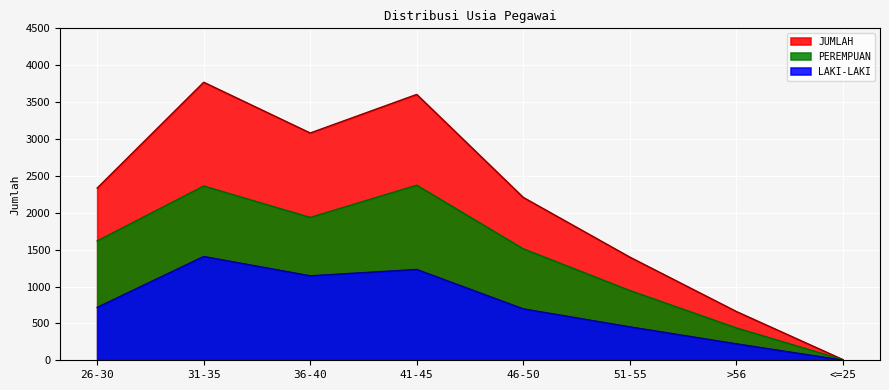

Which category has the lowest value in the JUMLAH series?

<=25